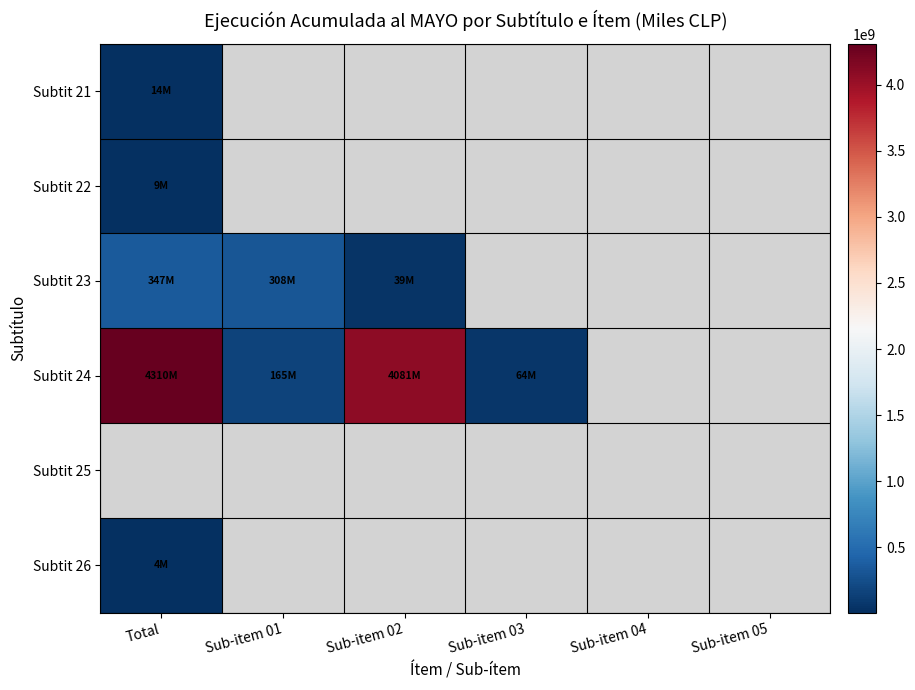

What is the minimum value shown in the chart?

3686274.0